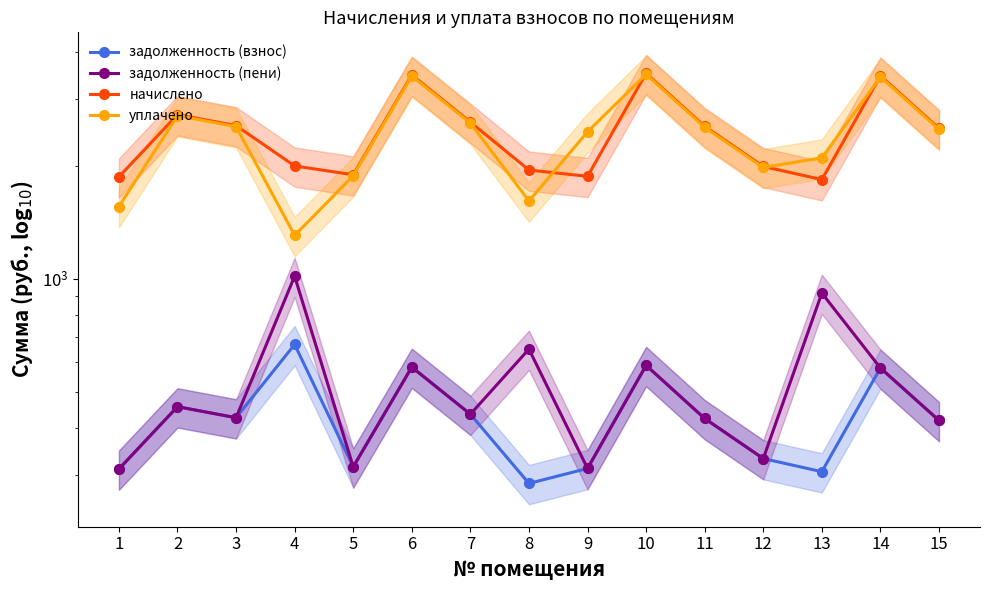

What are all the series names shown in the legend?

задолженность (взнос), задолженность (пени), начислено, уплачено